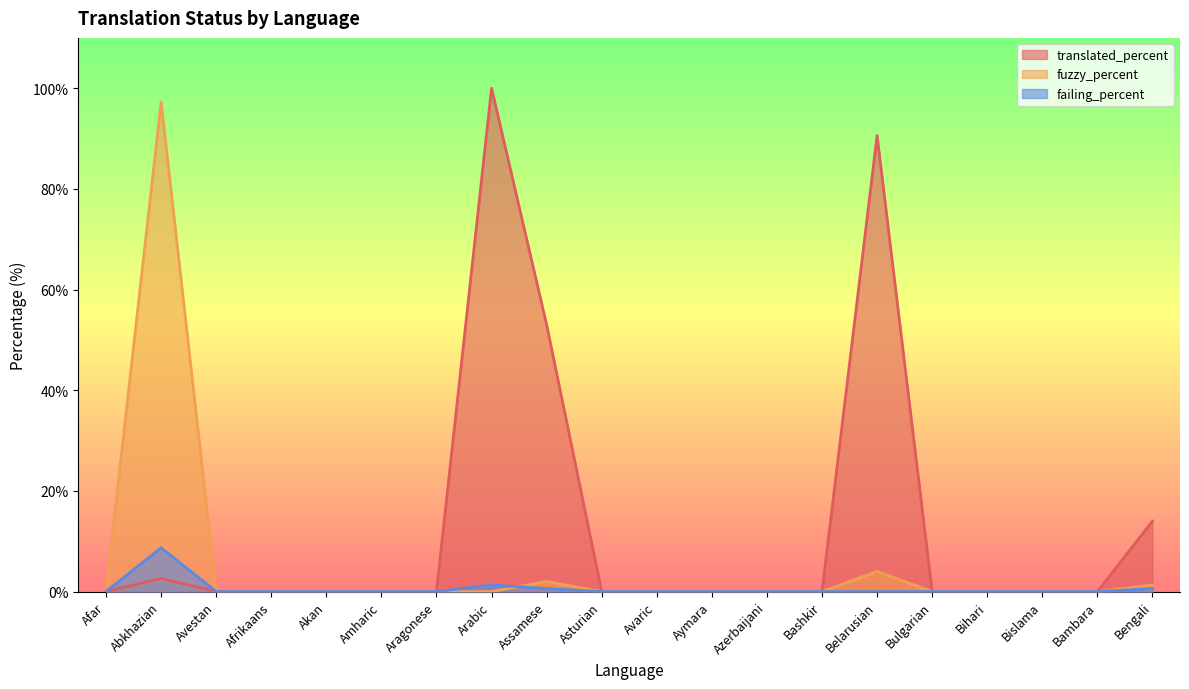

Reading left to right, extract all data points from this chart.

translated_percent: 0.0	2.6	0.0	0.0	0.0	0.0	0.0	100.0	53.0	0.0	0.0	0.0	0.0	0.0	90.6	0.0	0.0	0.0	0.0	14.0
fuzzy_percent: 0.0	97.3	0.0	0.0	0.0	0.0	0.0	0.0	2.0	0.0	0.0	0.0	0.0	0.0	4.0	0.0	0.0	0.0	0.0	1.3
failing_percent: 0.0	8.7	0.0	0.0	0.0	0.0	0.0	1.3	0.6	0.0	0.0	0.0	0.0	0.0	0.0	0.0	0.0	0.0	0.0	0.6